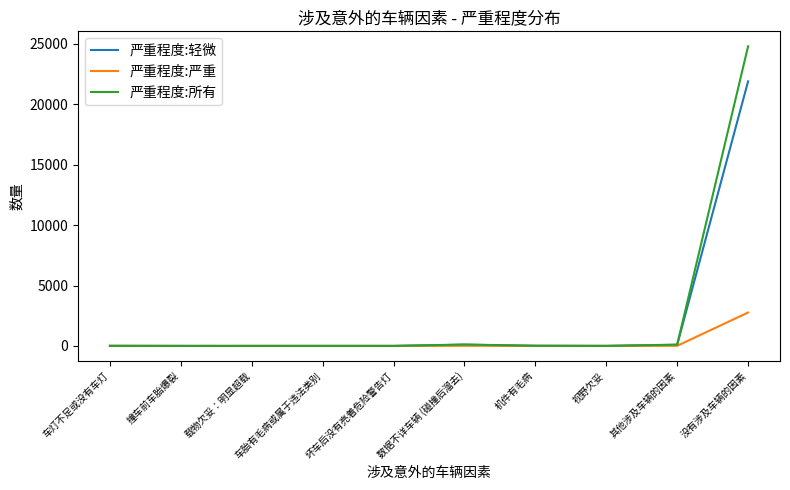

Count the number of categories in the chart.

10